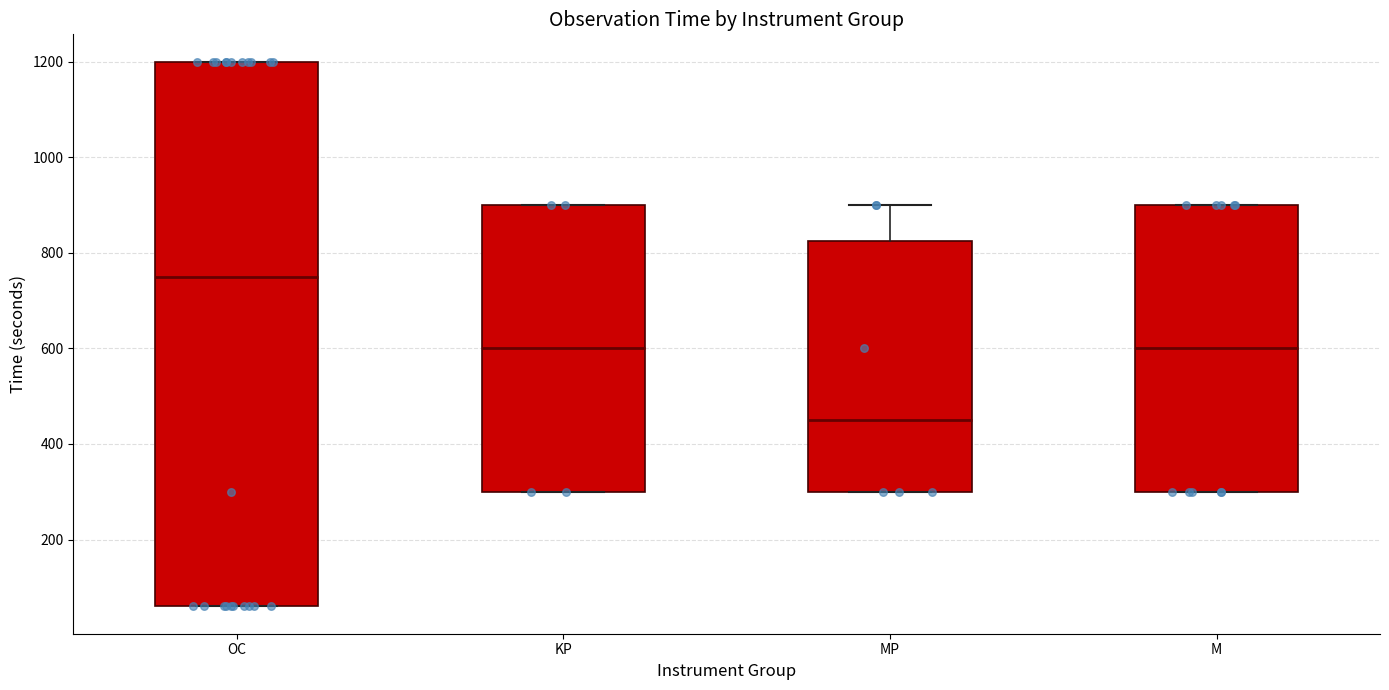

Where is the upper edge of the box for KP on the y-axis? The values are not printed on the chart, so give them approximately, as read against the axis.

900